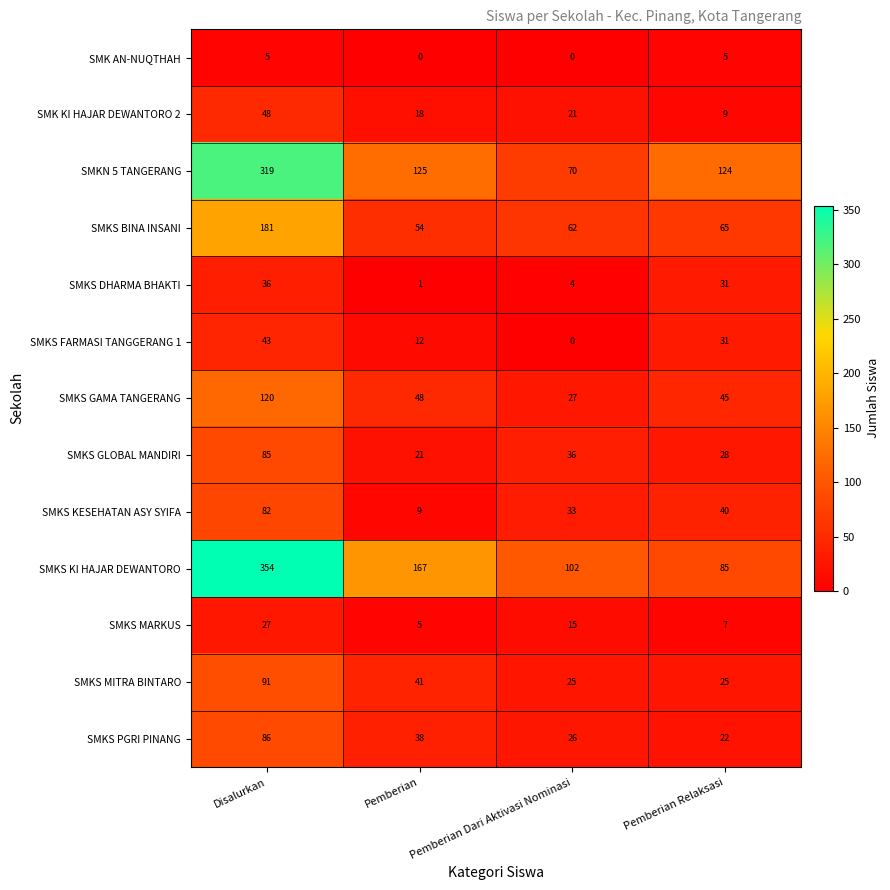

What is the sum of all SMKS DHARMA BHAKTI values?

72